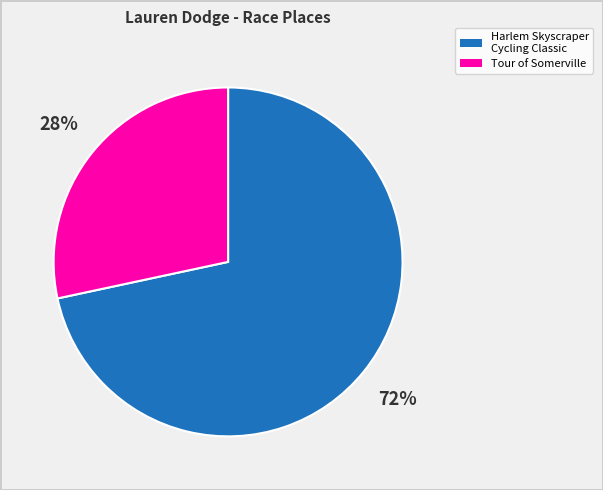

Does any single category account for the majority?

Yes